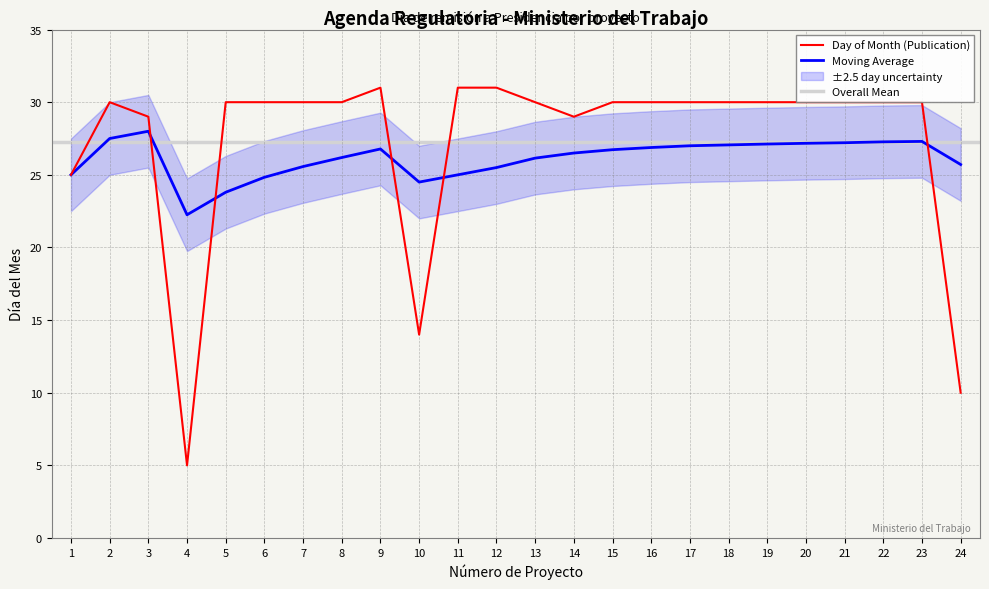

True or false: Moving Average has a value of 43.8 at 13.

False